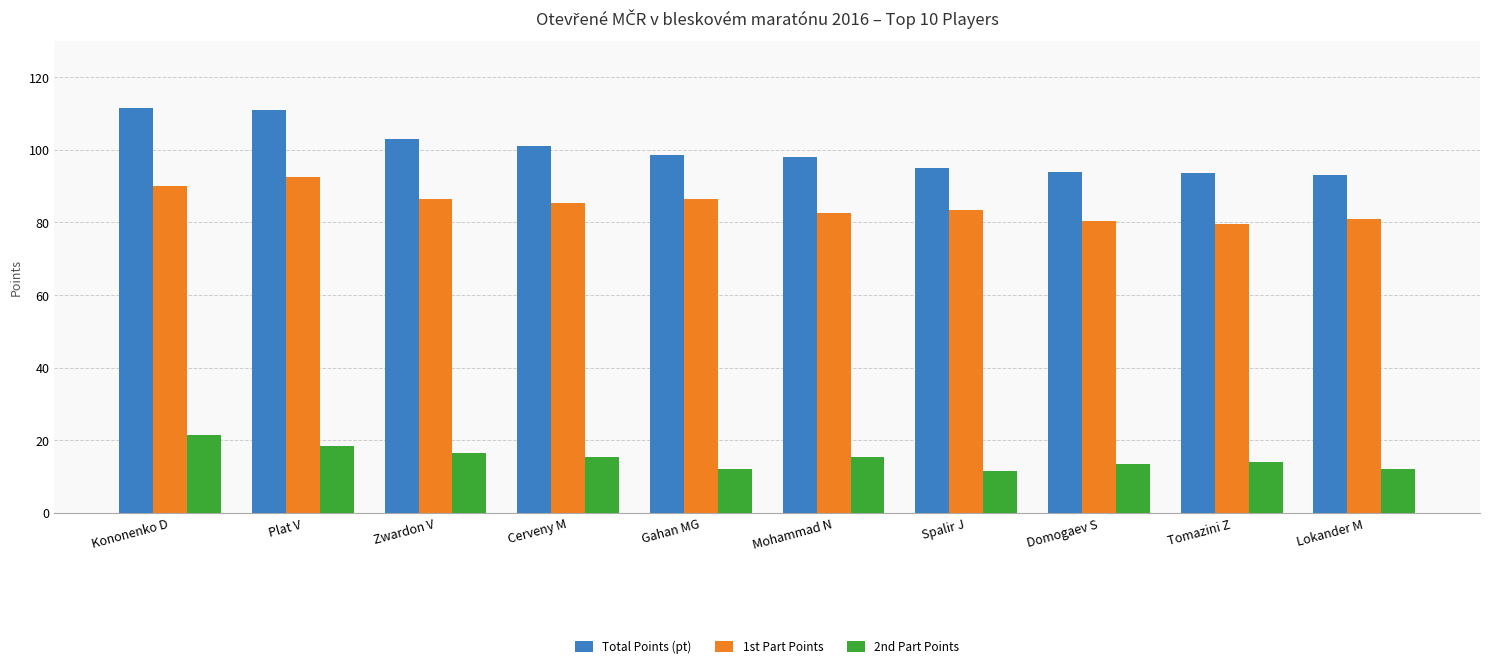

What is the maximum value for 1st Part Points?

92.5